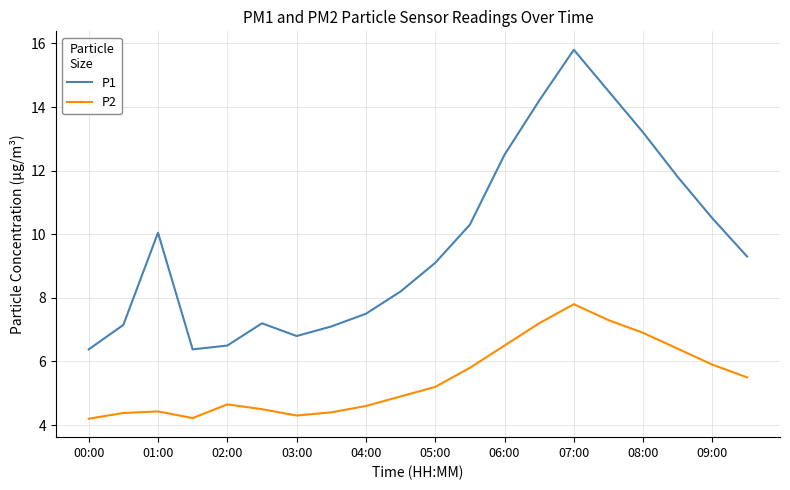

List the series in order of their peak value, lowest first.

P2, P1